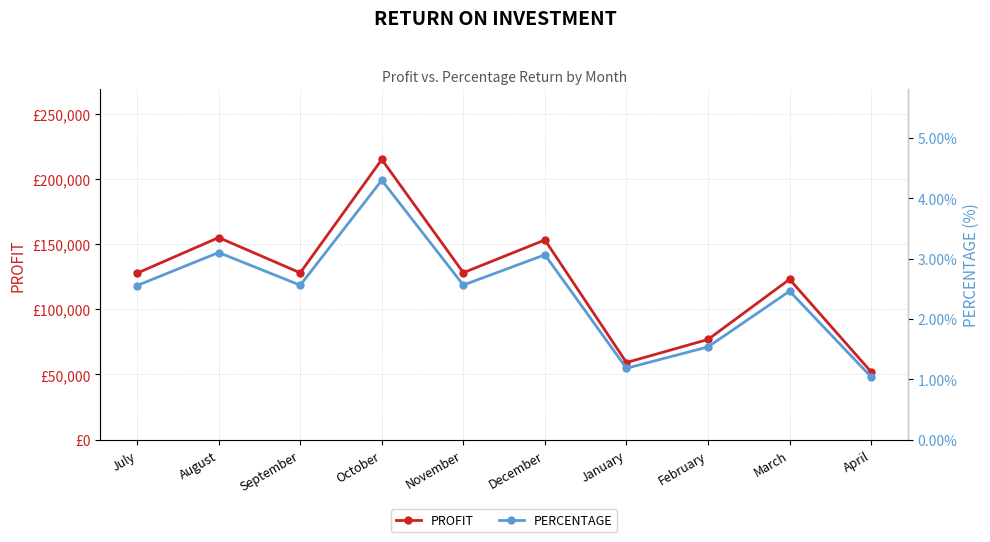

Reading right to left, list all the values displayed in this chart.

PROFIT: 52000.0	123000.0	76860.0	59177.0	153141.0	128050.0	214845.0	127951.0	154994.0	127679.0
PERCENTAGE: 1.0	2.5	1.5	1.2	3.1	2.6	4.3	2.6	3.1	2.6